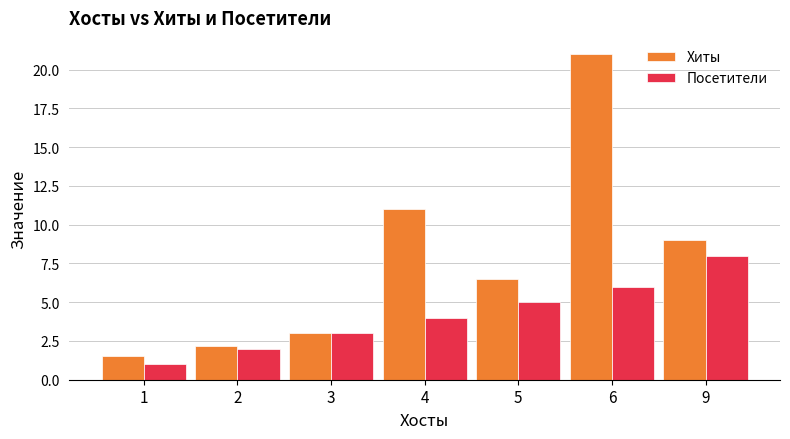

What is the sum of all Посетители values?

29.0